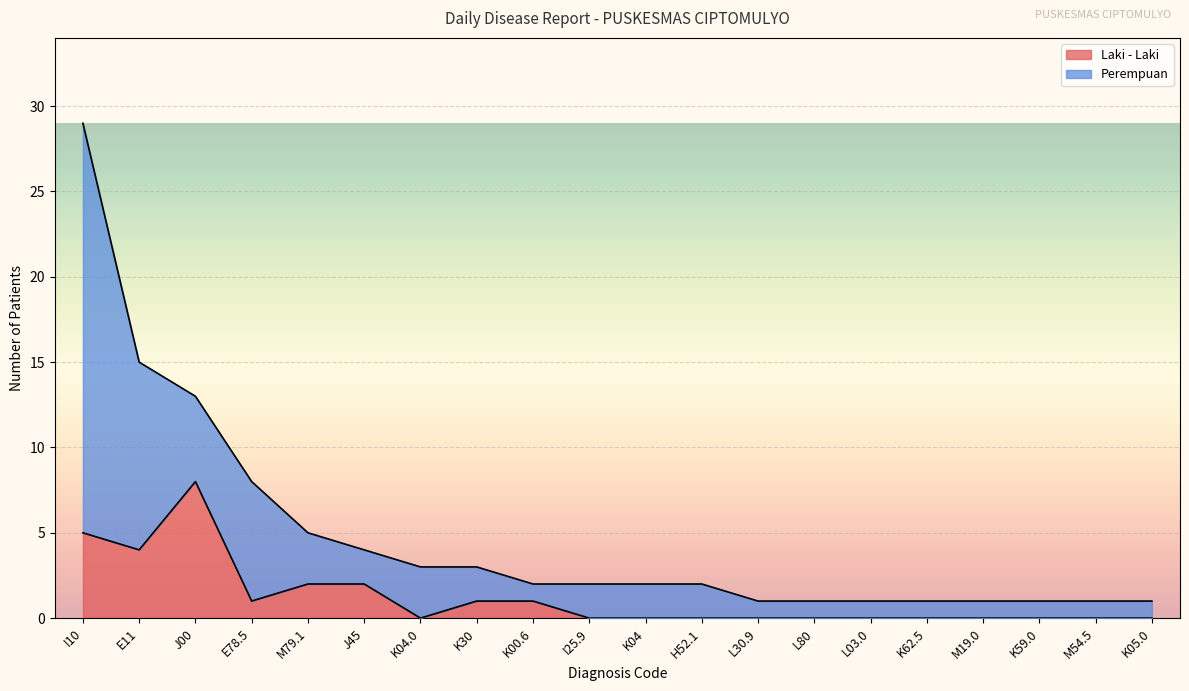

Is it true that the value at L03.0 is -4?

False